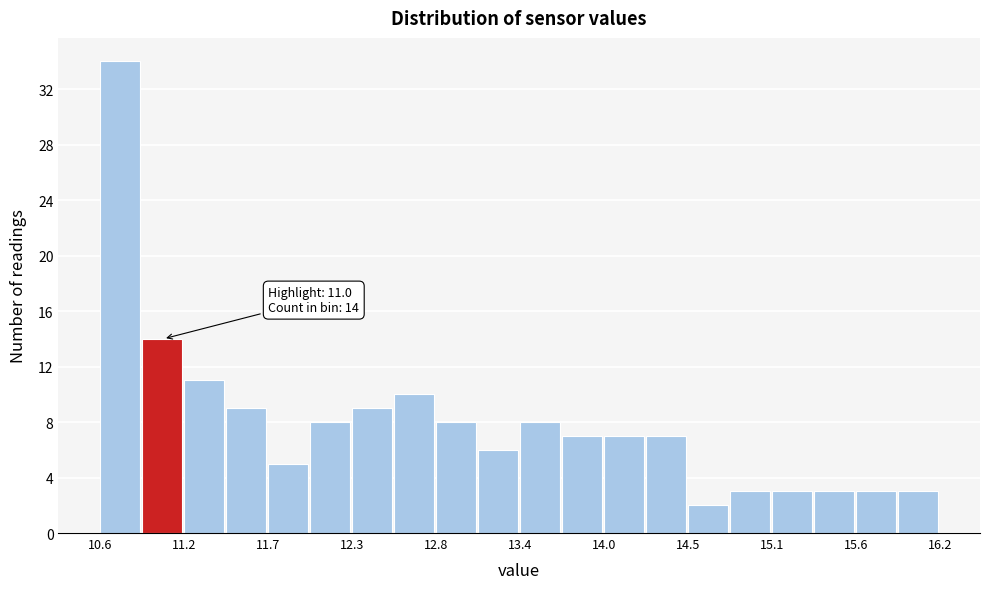

Read against the x-axis, roughly where is the centre of the tallest bar?

10.7